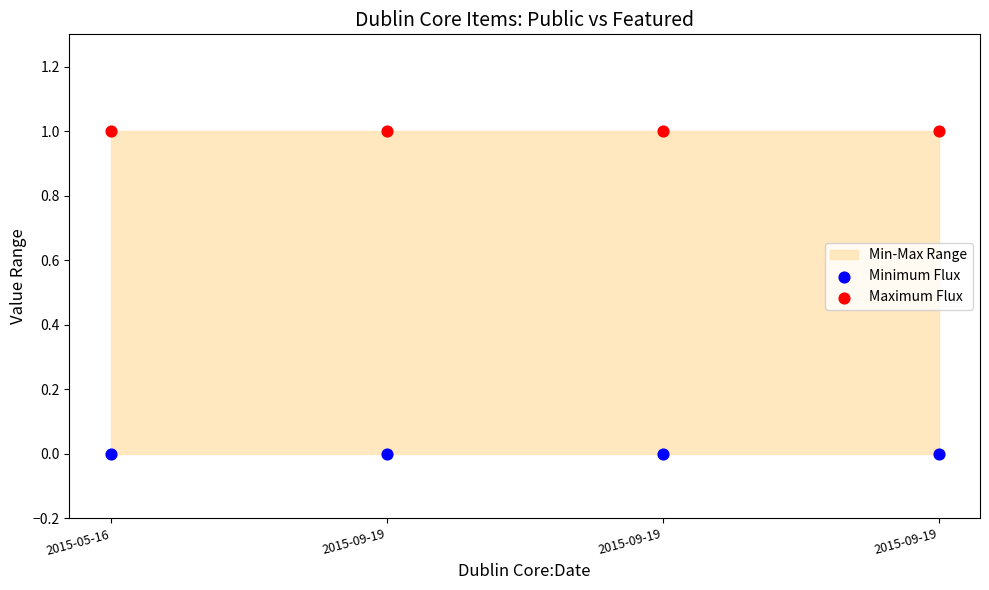

Which series reaches the maximum Y coordinate?

Maximum Flux